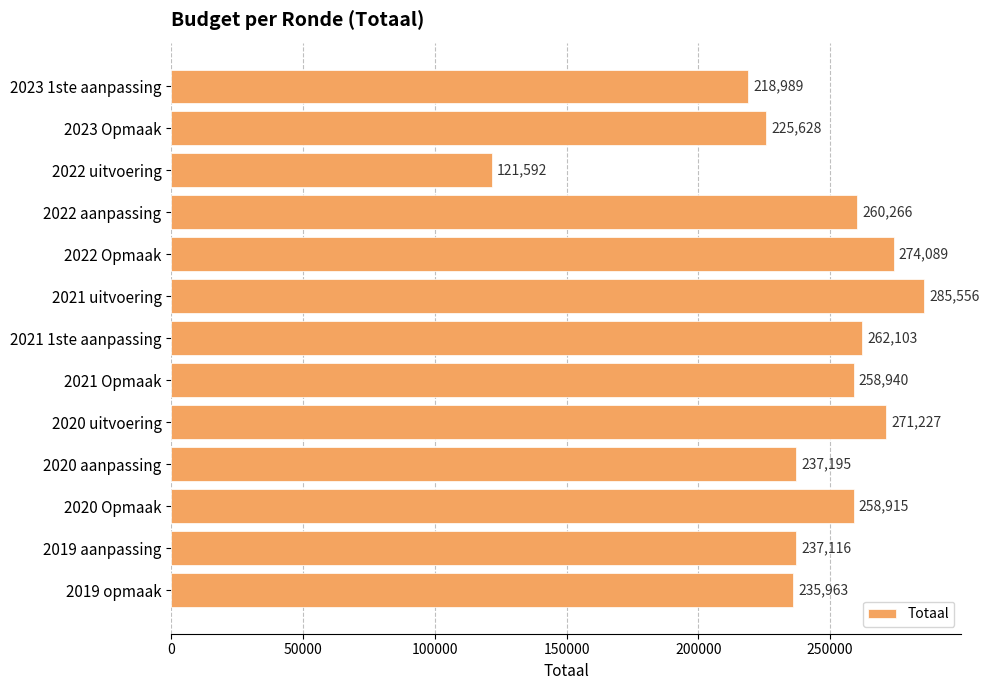

What is the difference between the second highest and second lowest values?

55100